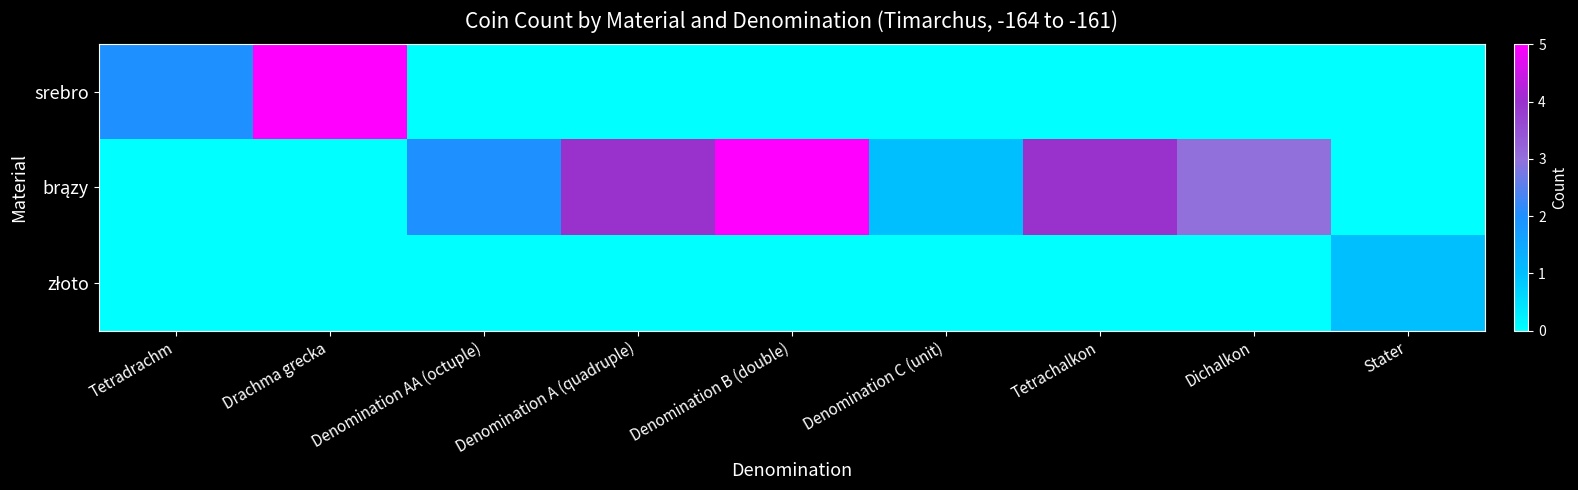

Rank the series at Denomination AA (octuple) from lowest to highest value.

srebro, złoto, brązy